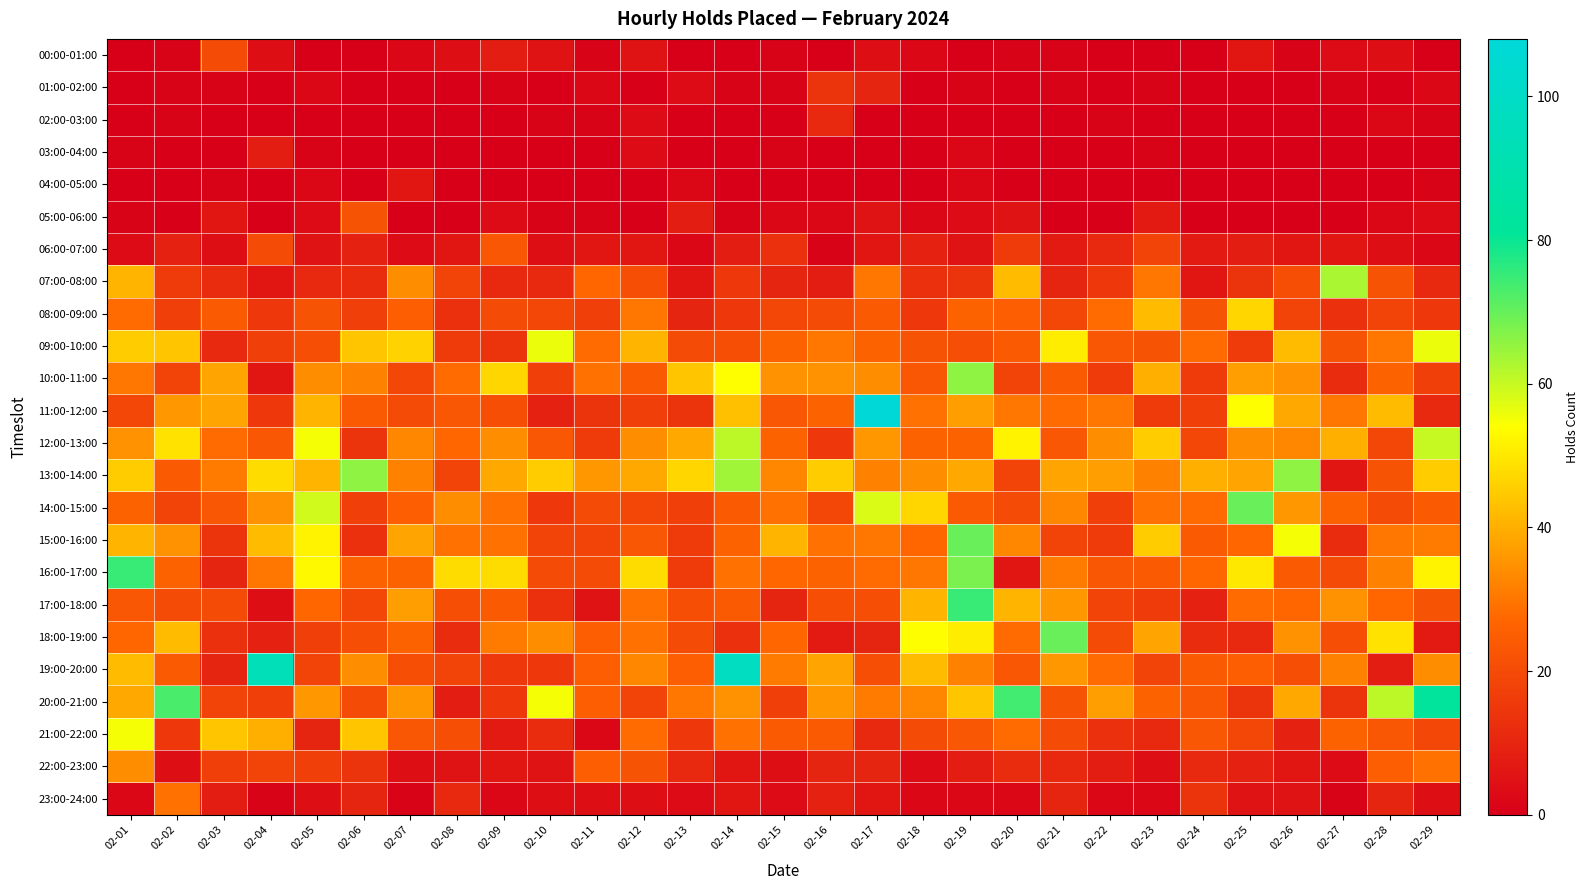

At which category does the chart reach its peak across all series?

02-17